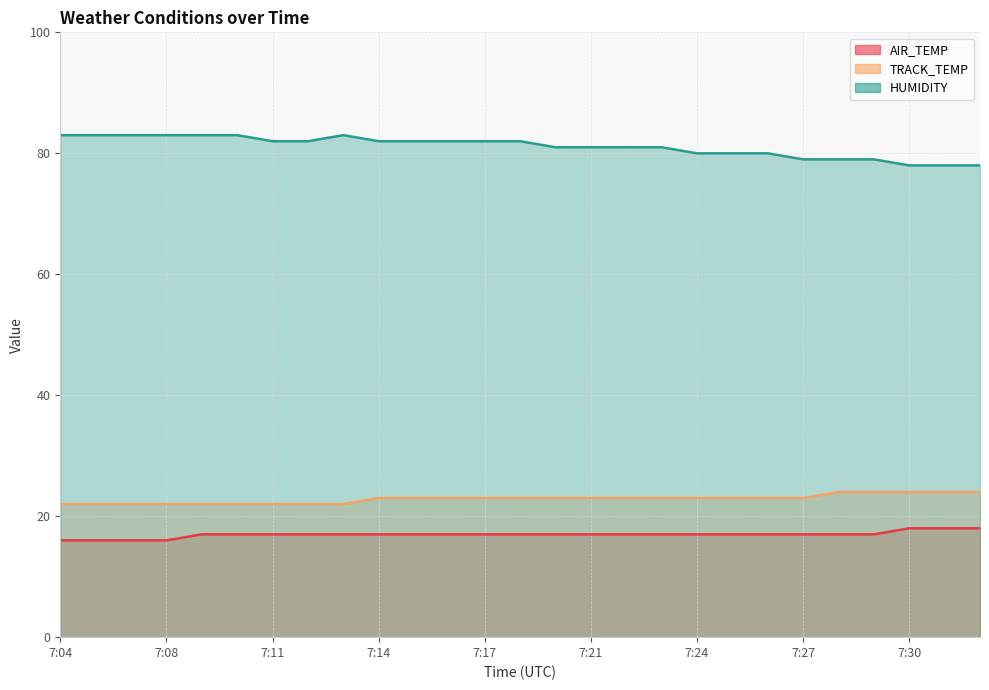

How many lines are shown in the chart?

3